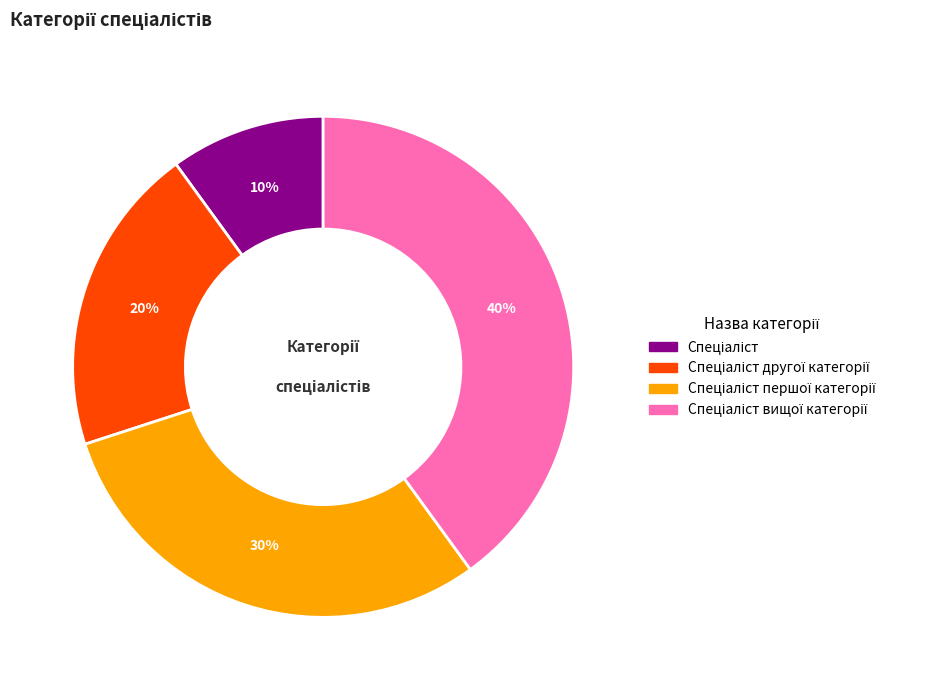

Is there any slice that represents more than half of the pie?

No